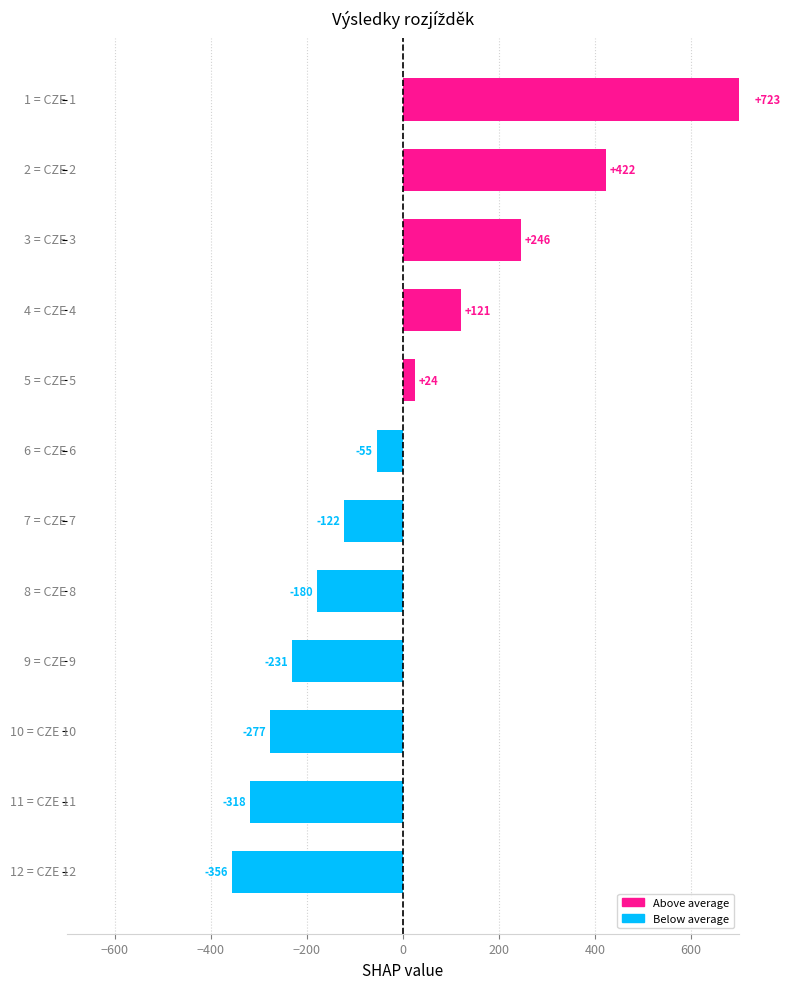

How many data points are less than -54?

7